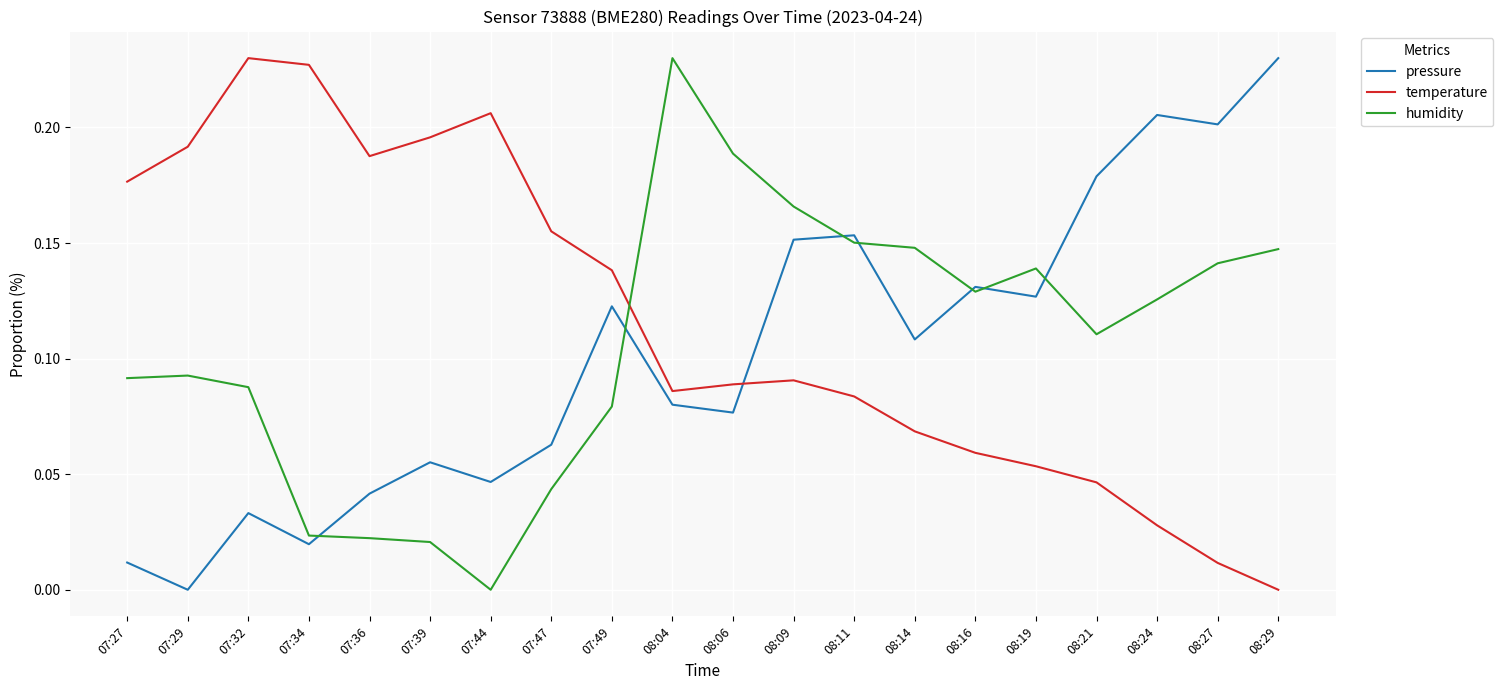

What position from the left is 07:32?

3